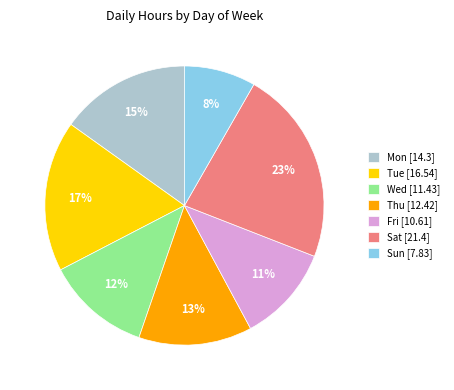

To the nearest percent, what is the difference between the Wed and Thu slice percentages?

1%